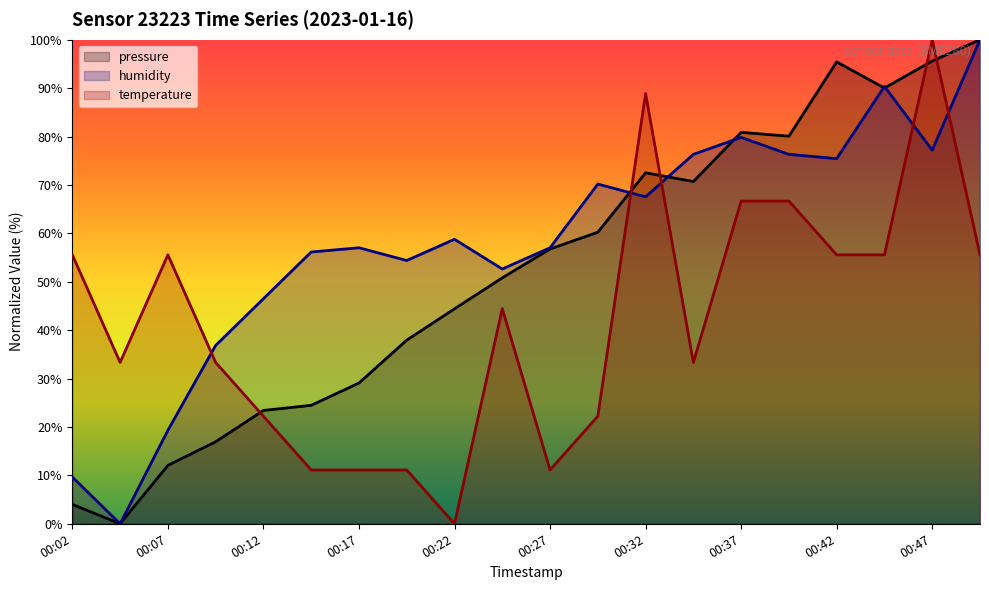

True or false: humidity has a value of 42.0 at 00:32.

False